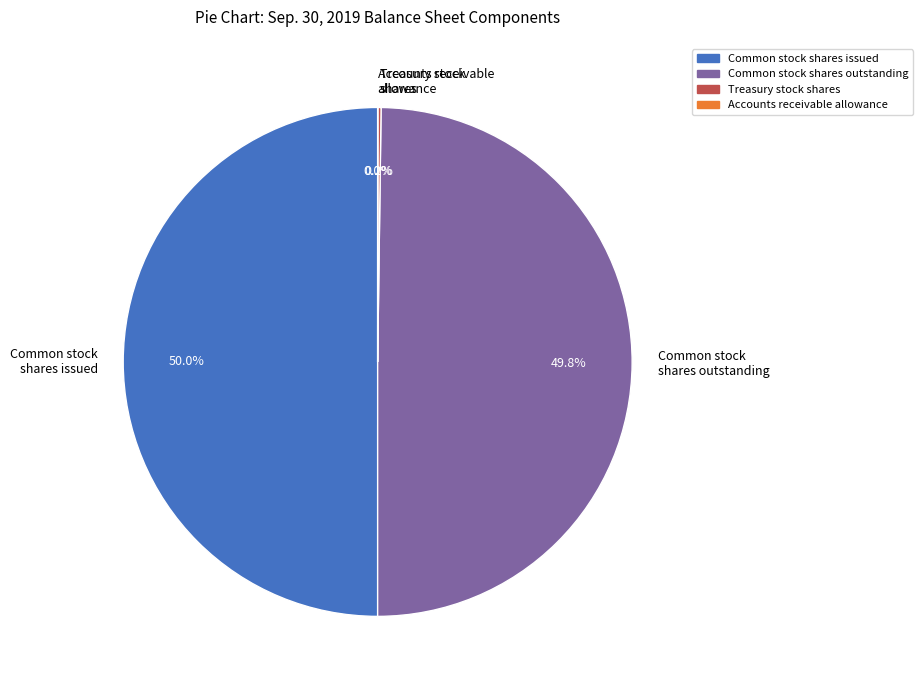

To the nearest percent, what is the average slice percentage?

25%